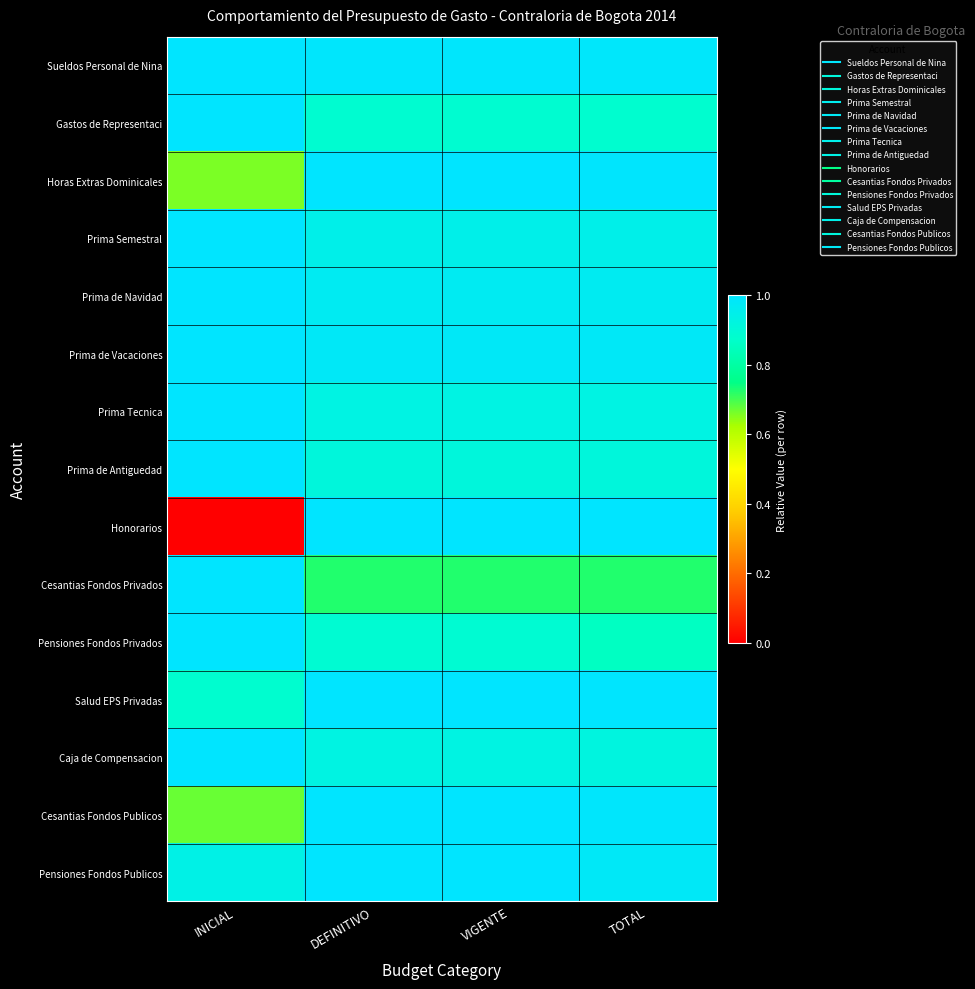

Which series has the widest spread of values?

Honorarios